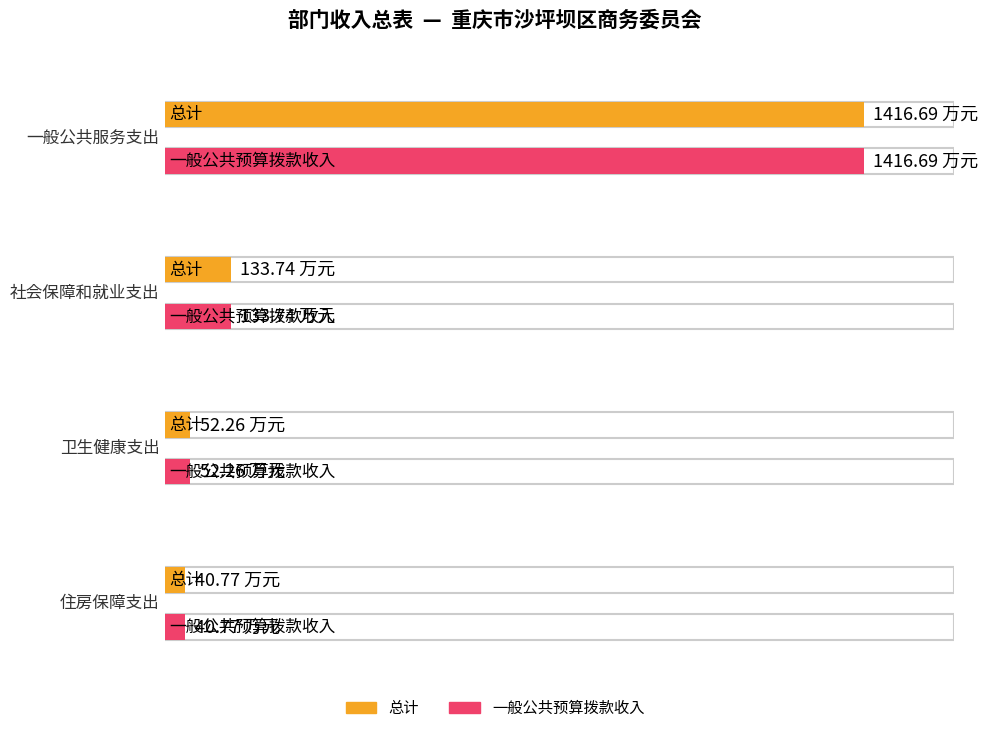

Which series has the widest spread of values?

总计